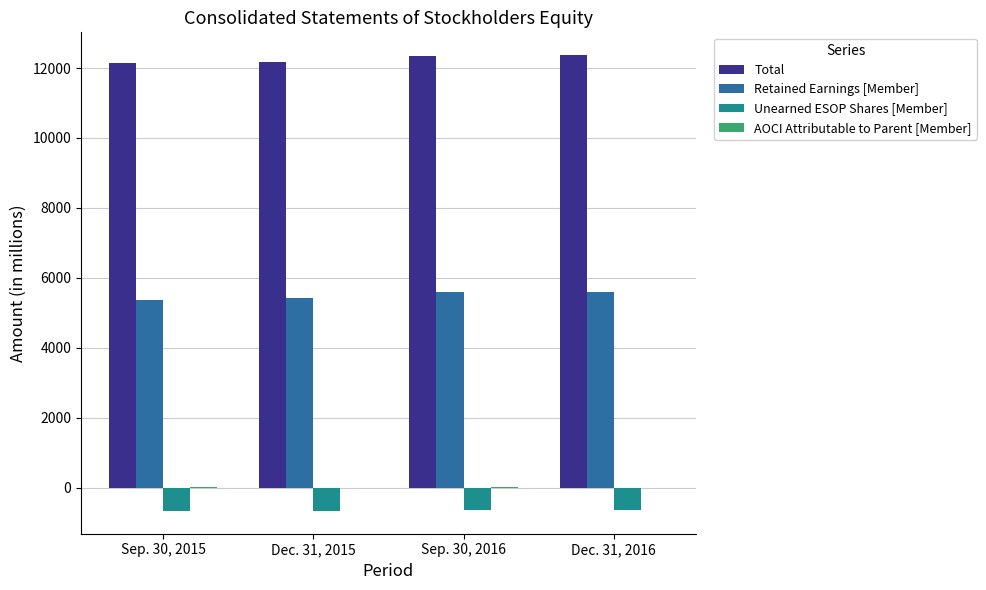

What is the maximum value shown in the chart?

12369